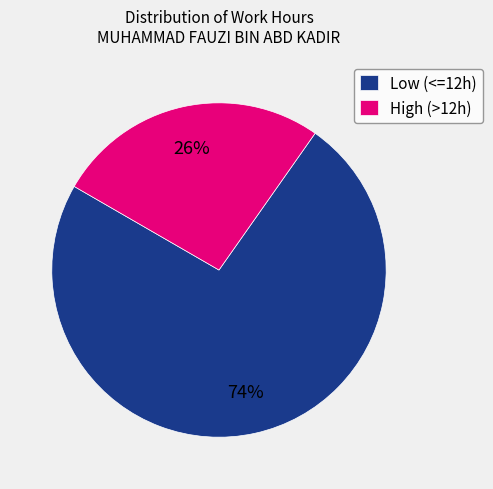

Is it true that Low (<=12h) is 87% of the pie?

False